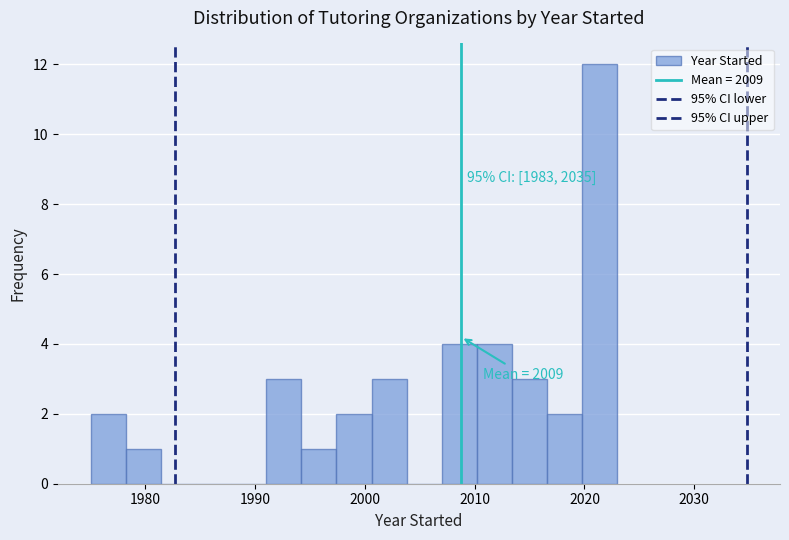

Read against the x-axis, roughly where is the centre of the tallest bar?

2021